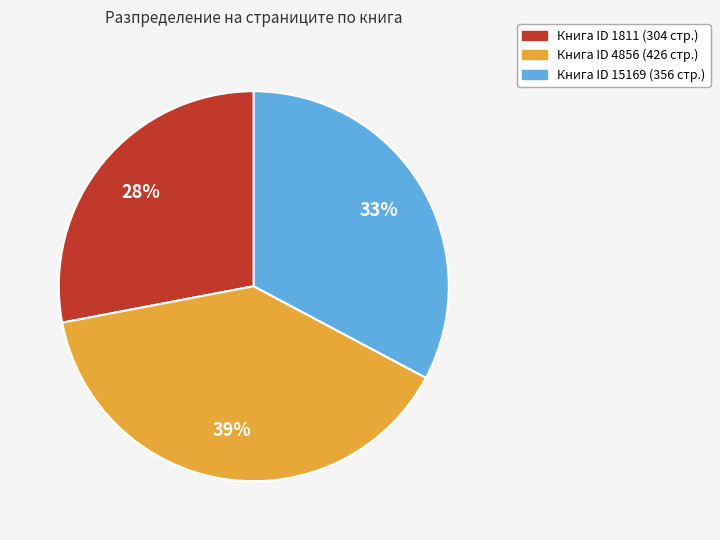

Does any single category account for the majority?

No